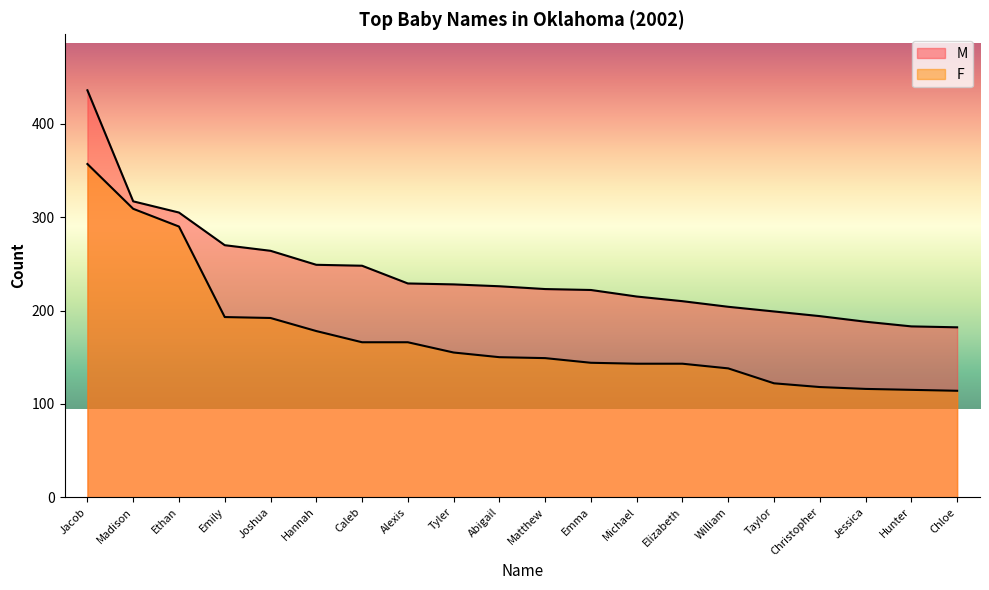

Reading left to right, transcribe all the data shown in this chart.

M: 436	317	305	270	264	249	248	229	228	226	223	222	215	210	204	199	194	188	183	182
F: 357	309	290	193	192	178	166	166	155	150	149	144	143	143	138	122	118	116	115	114